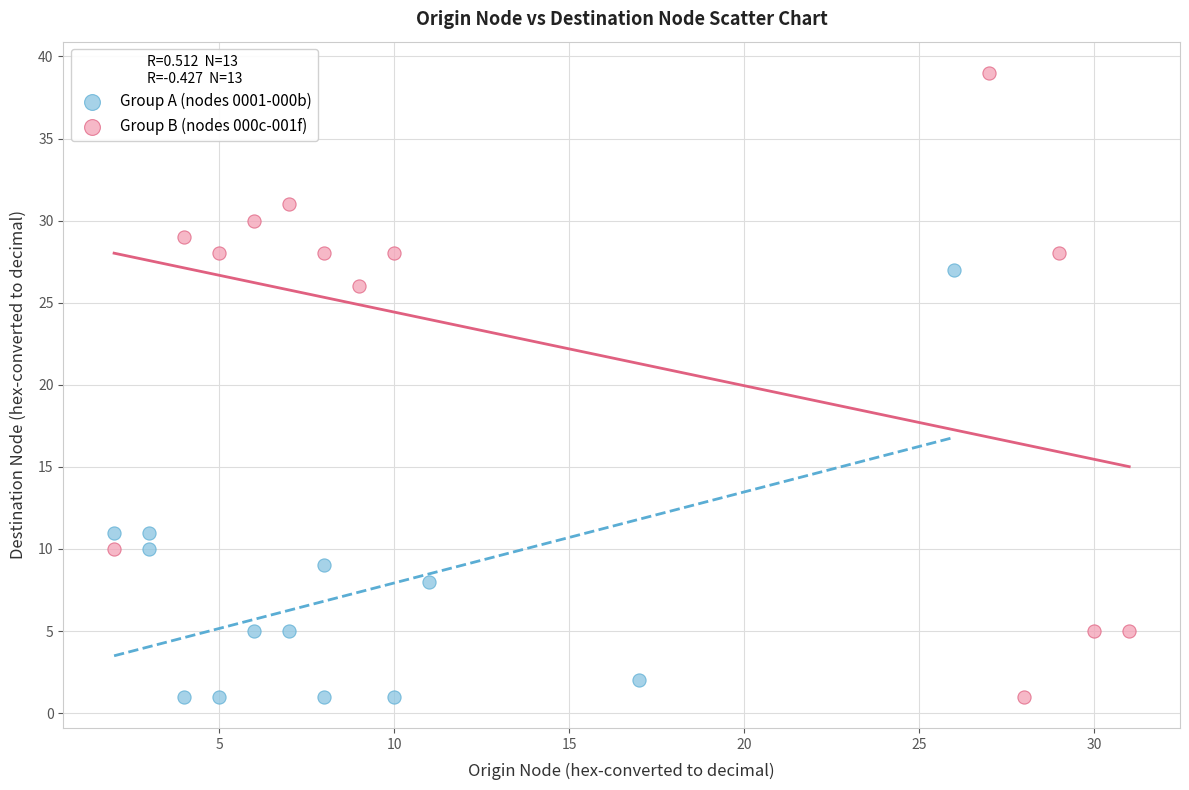

Which series contains the highest Y value?

Group B (nodes 000c-001f)